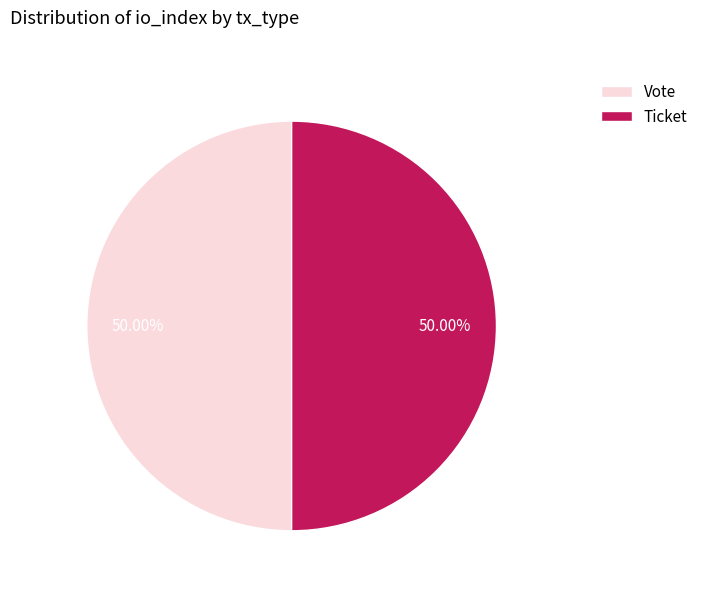

To the nearest percent, what is the average slice percentage?

50%